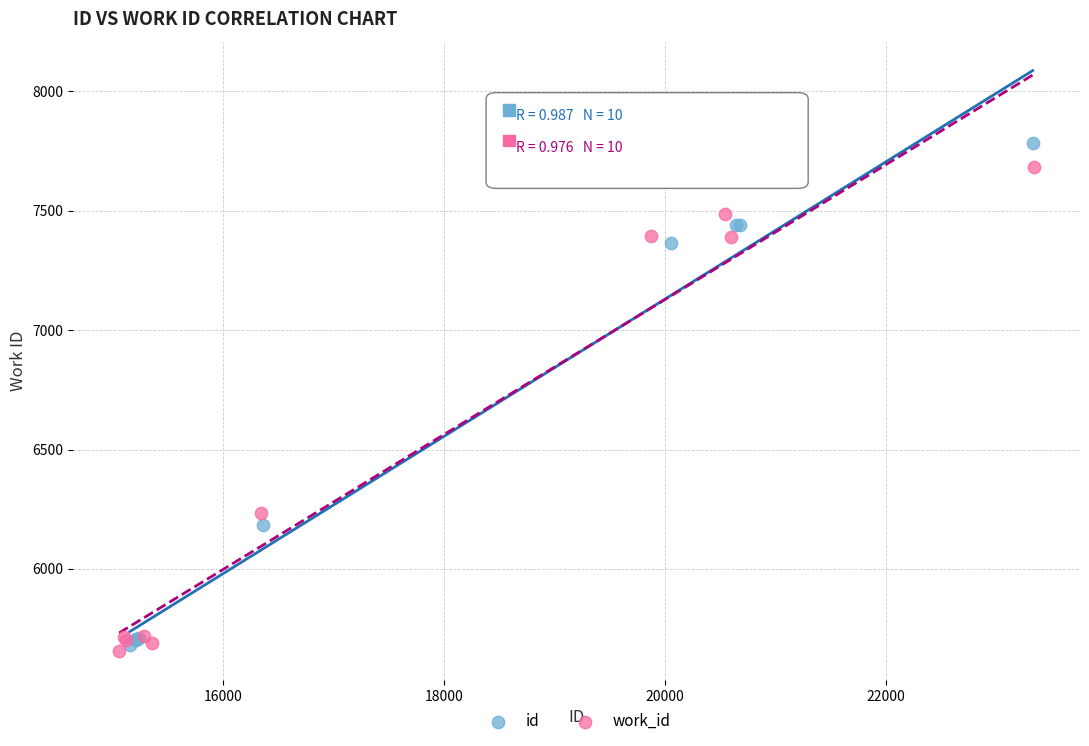

Which series reaches the minimum Y coordinate?

work_id